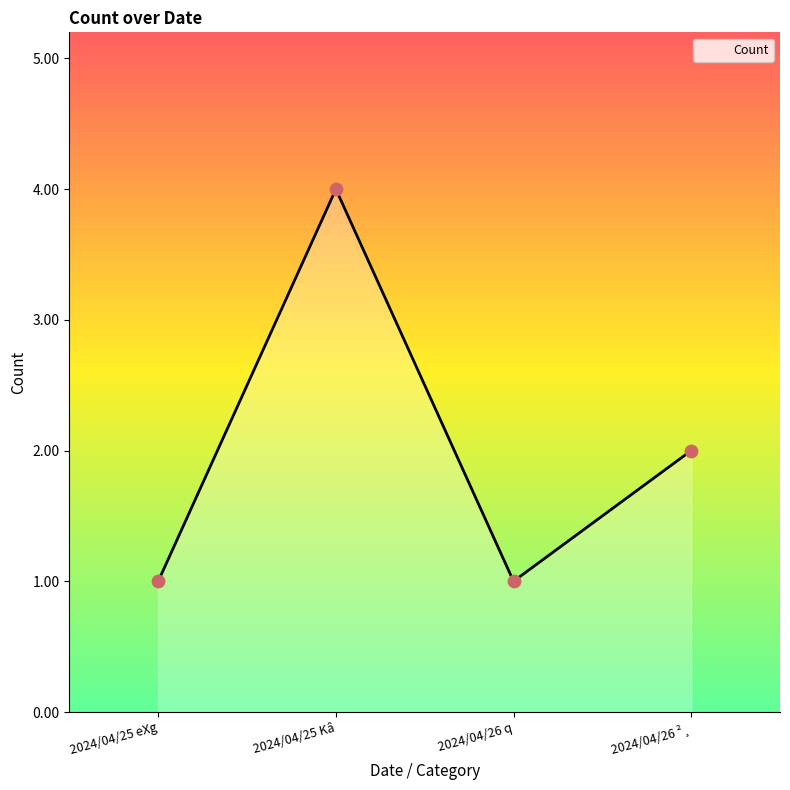

What is the change in value from 2024/04/26 to 2024/04/25?

+2